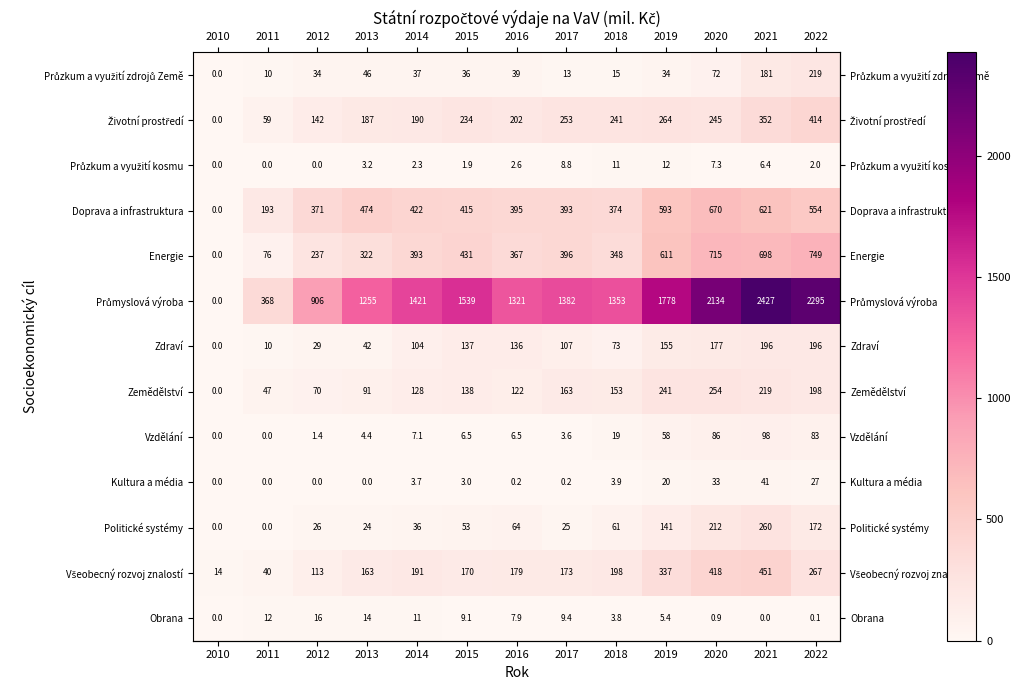

What is the difference between the maximum and minimum values in the Doprava a infrastruktura series?

670.0